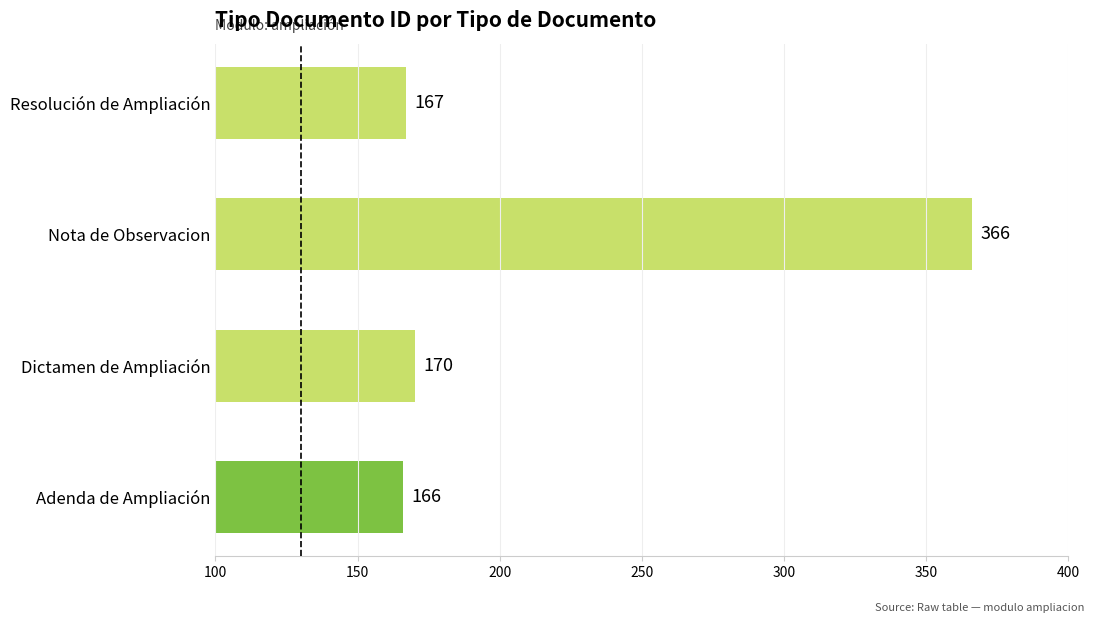

List the labels in order of value, smallest first.

Adenda de Ampliación, Resolución de Ampliación, Dictamen de Ampliación, Nota de Observacion